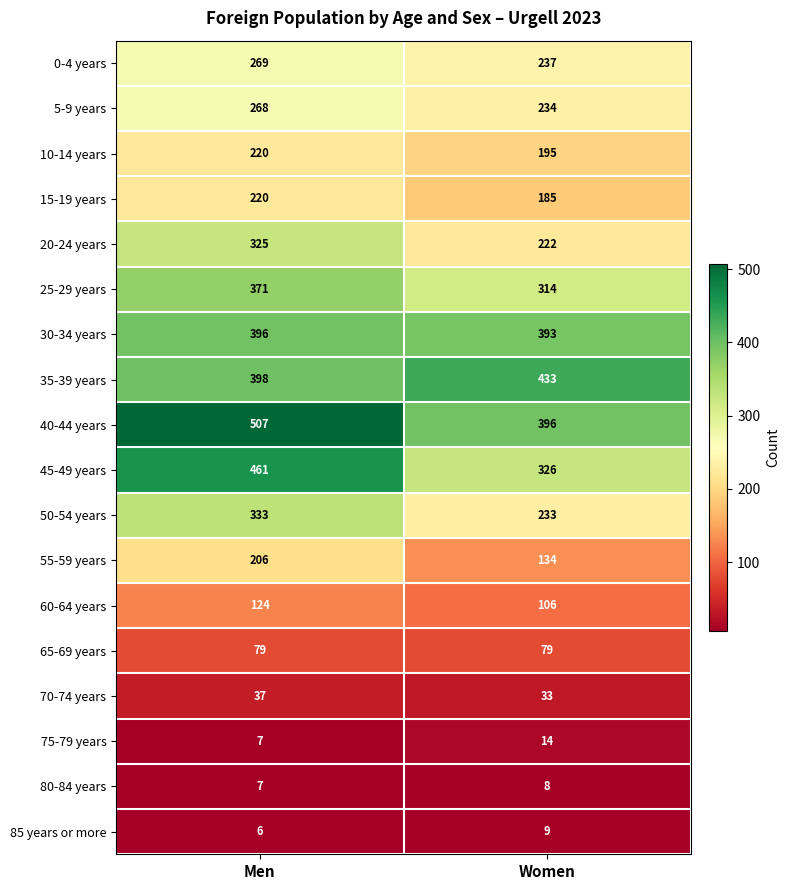

Which series has the largest range (max minus min)?

45-49 years